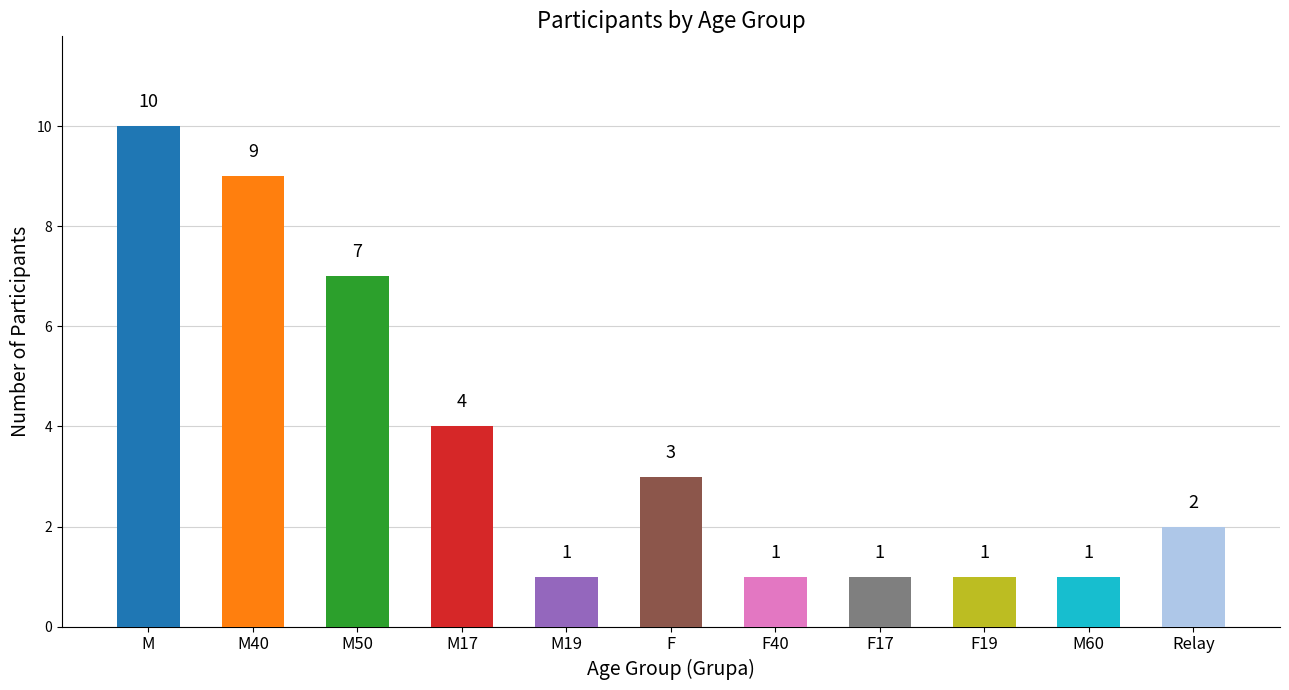

What position from the left is M40?

2